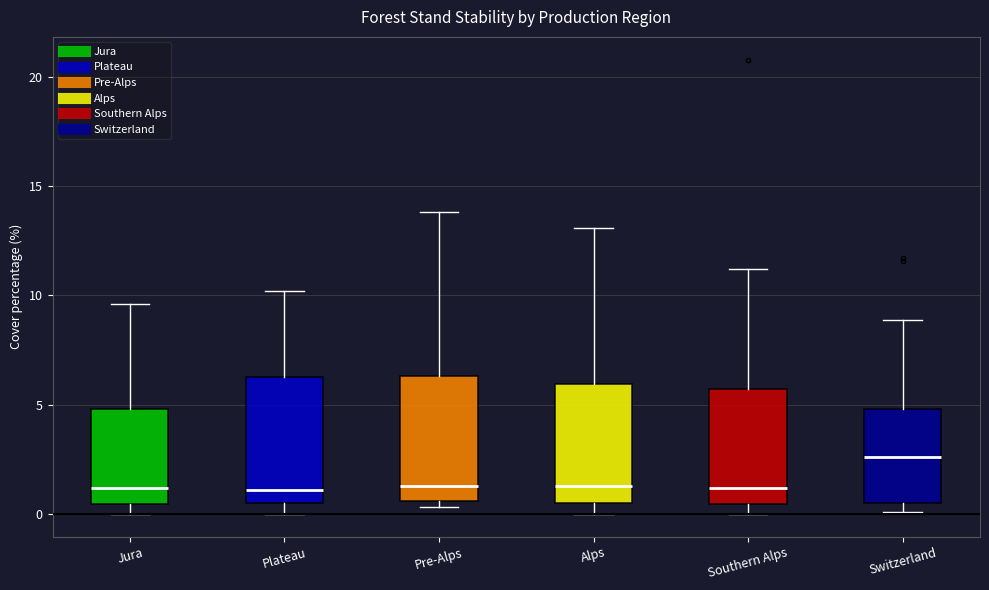

Reading left to right, read every box against the y-axis: the position of its median line, the range the box covers, and the ends of its whiskers. The values are not printed on the chart, so give them approximately, as read against the axis.

Jura: median 1.0, box 0.5 to 5.0, whiskers 0.0 to 9.5
Plateau: median 1.0, box 0.5 to 6.5, whiskers 0.0 to 10.0
Pre-Alps: median 1.5, box 0.5 to 6.5, whiskers 0.5 (just below the box's lower edge) to 14.0
Alps: median 1.5, box 0.5 to 6.0, whiskers 0.0 to 13.0
Southern Alps: median 1.0, box 0.5 to 5.5, whiskers 0.0 to 11.0
Switzerland: median 2.5, box 0.5 to 5.0, whiskers 0.0 to 9.0